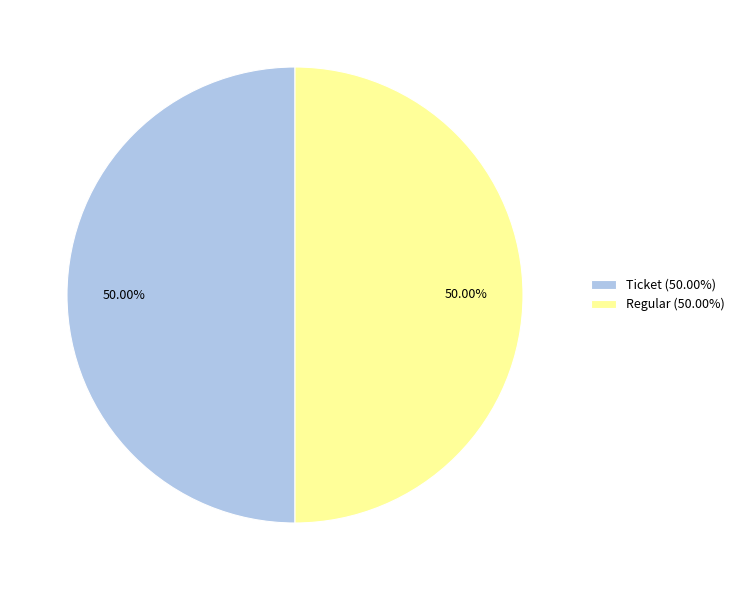

How many slices are in this pie chart?

2